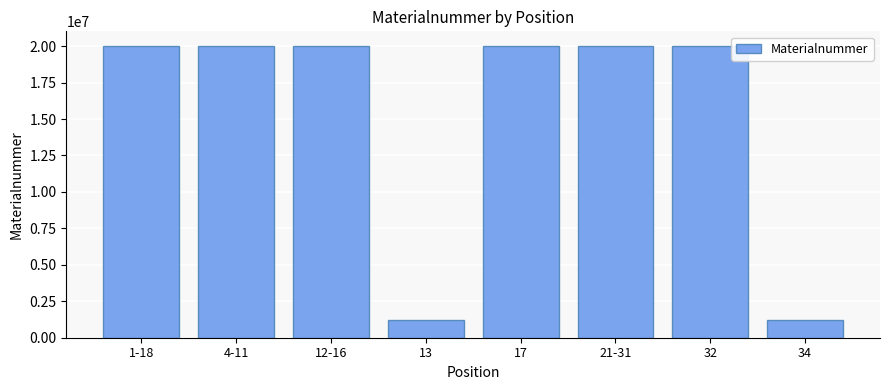

Is it true that the value at 17 is 13022259?

False